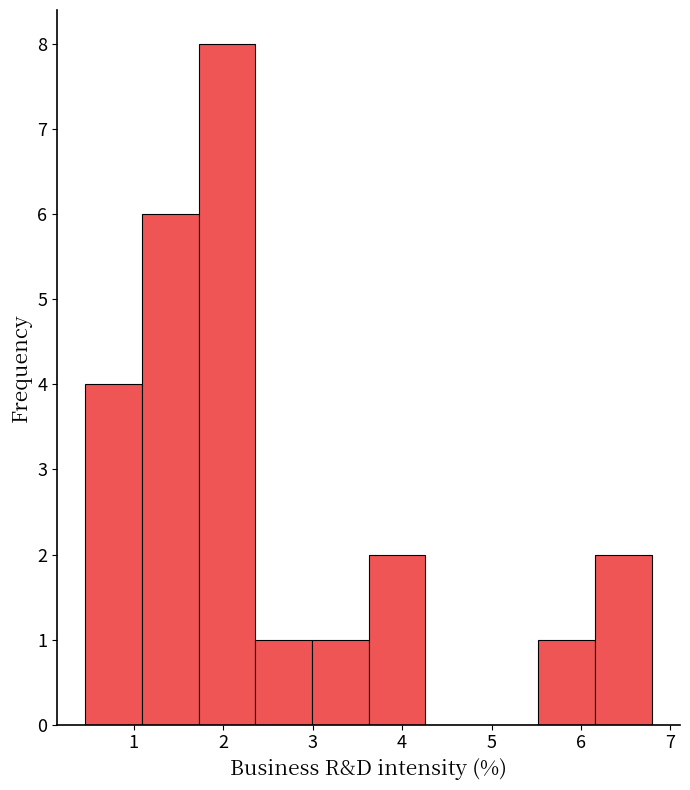

Over which range of the x-axis is the bar tallest?

1.7 to 2.4